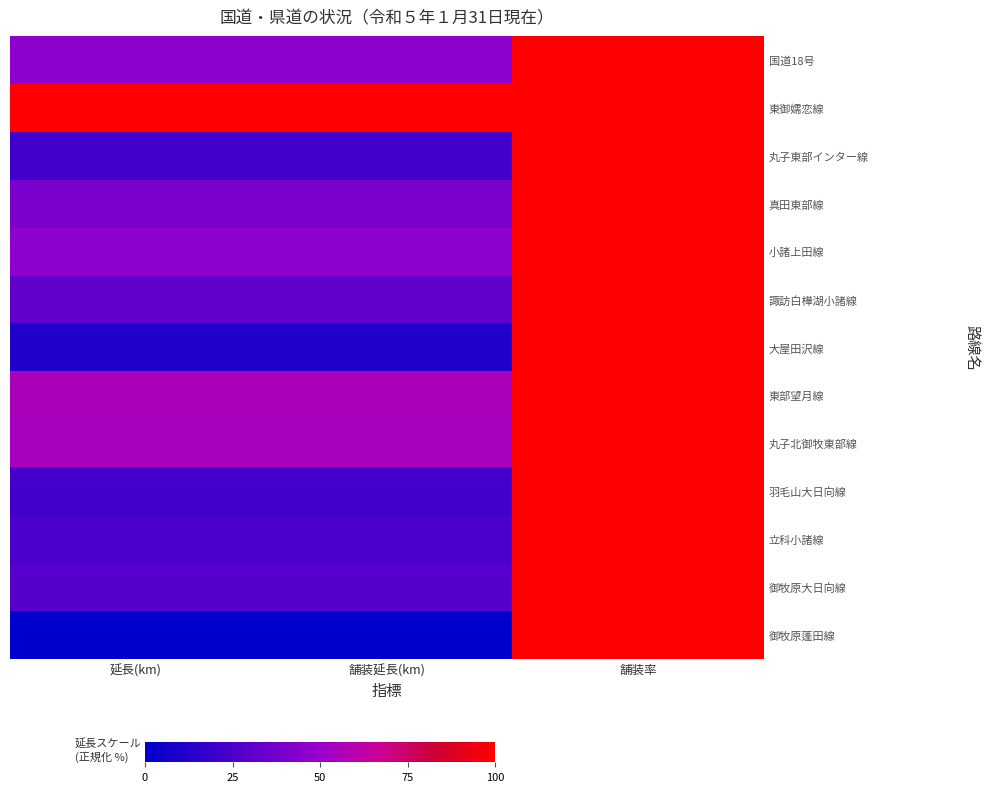

At how many categories does at least one series exceed 53?

3